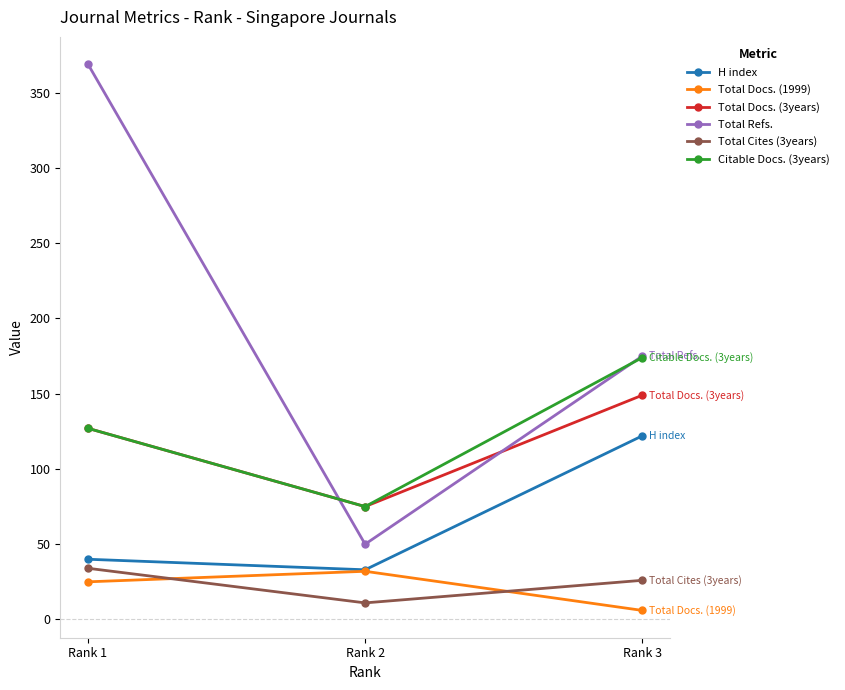

What is the average value of the Total Docs. (1999) series?

21